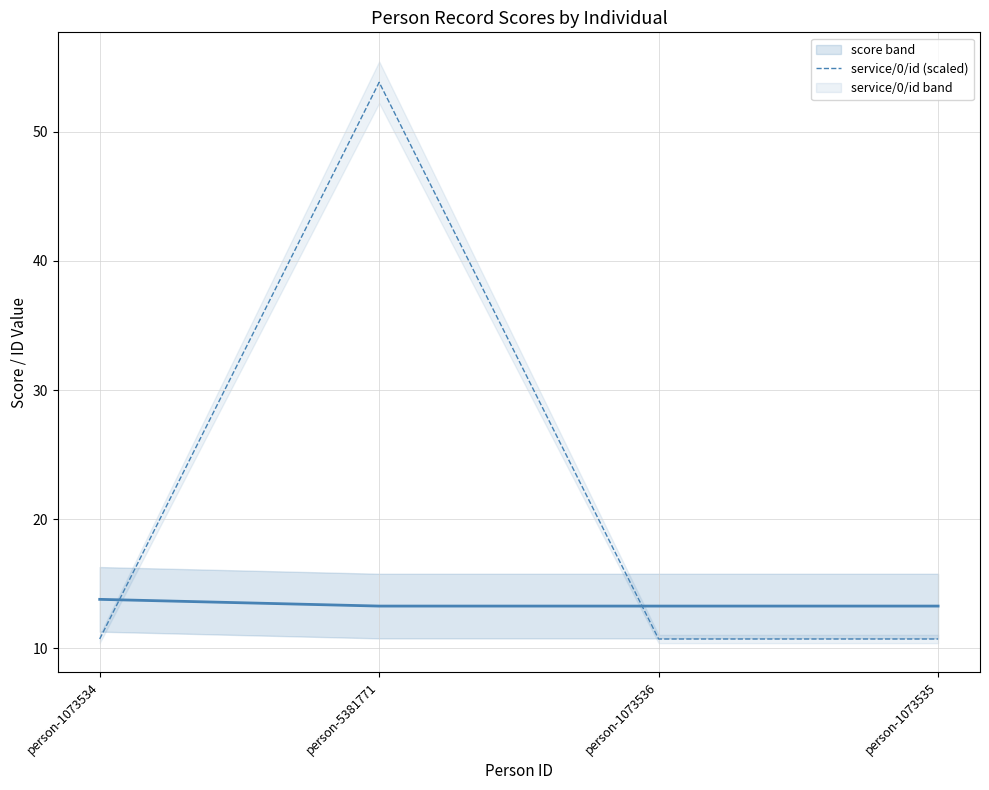

What is the label of the 1st point from the left?

person-1073534